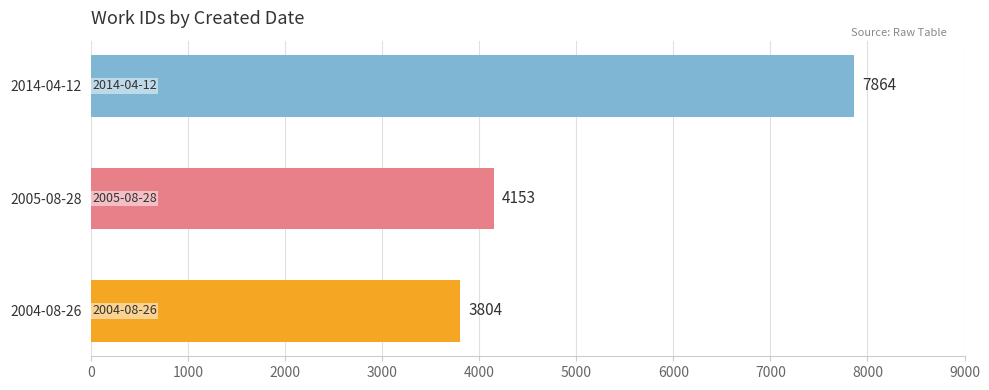

What is the difference between the maximum and minimum values?

4060